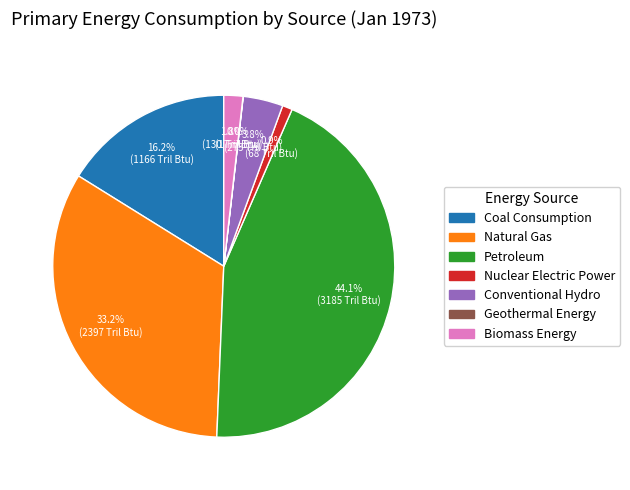

Approximately how many times larger is the value at Coal Consumption compared to Biomass Energy?

9.0